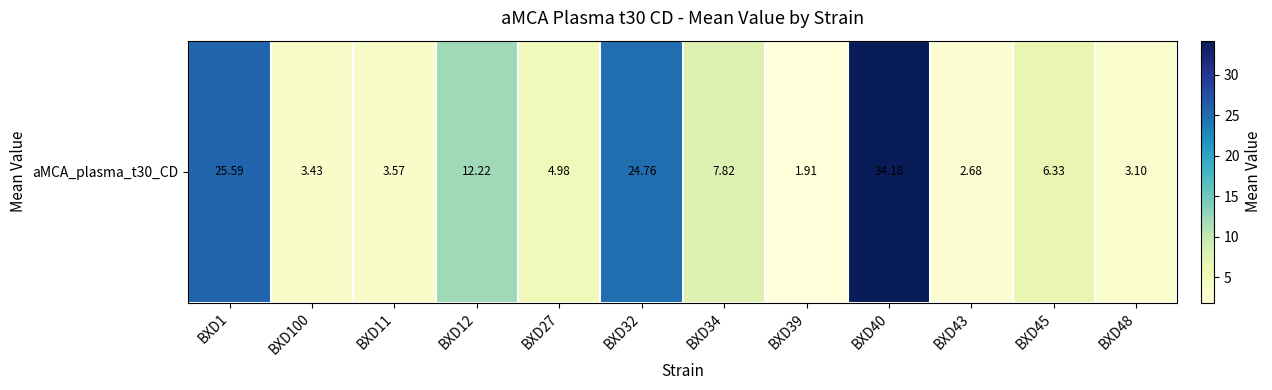

True or false: the data shows 3.4 at BXD100.

True